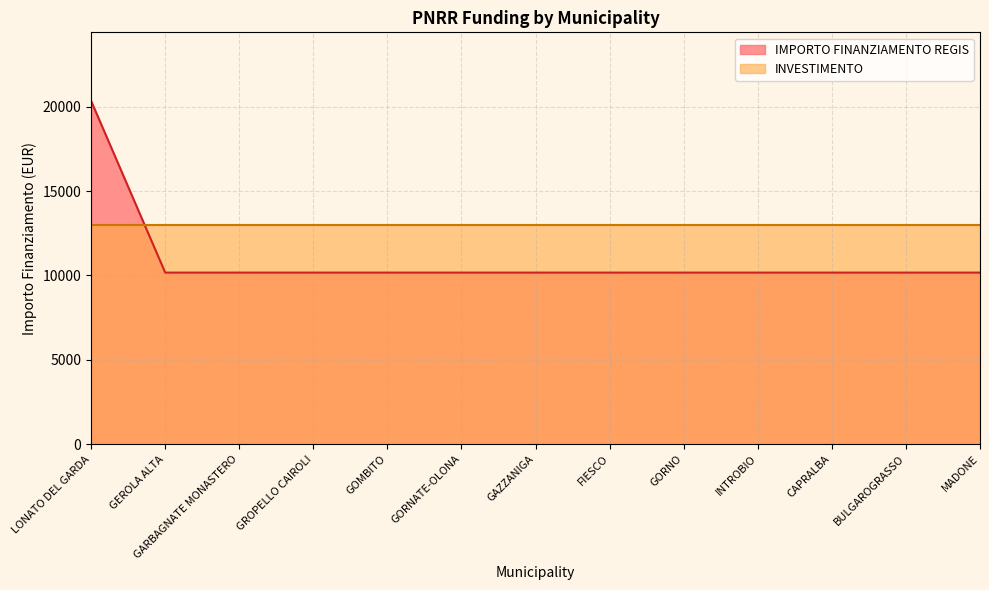

Rank the categories by value from highest to lowest.

LONATO DEL GARDA, GEROLA ALTA, GARBAGNATE MONASTERO, GROPELLO CAIROLI, GOMBITO, GORNATE-OLONA, GAZZANIGA, FIESCO, GORNO, INTROBIO, CAPRALBA, BULGAROGRASSO, MADONE